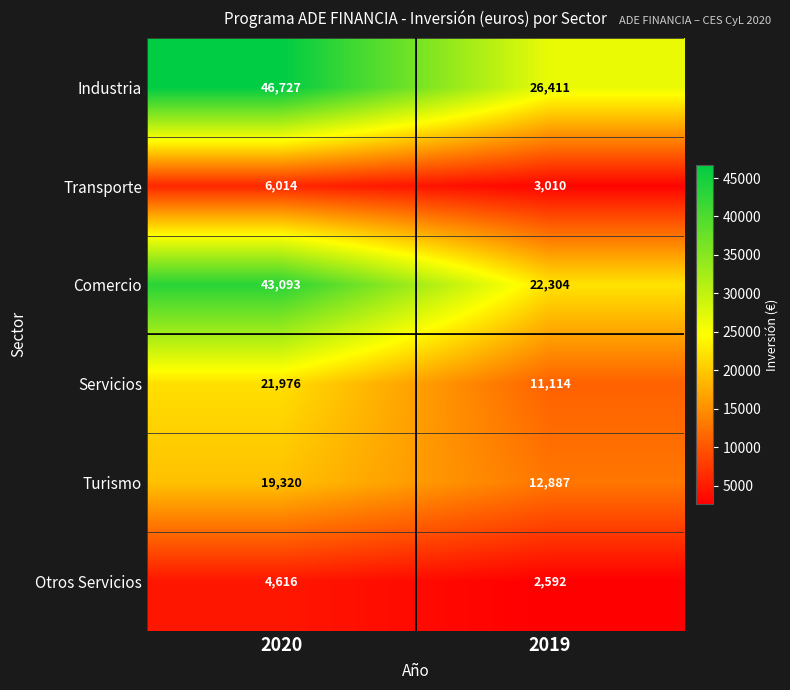

Read the Otros Servicios value at 2020.

4616